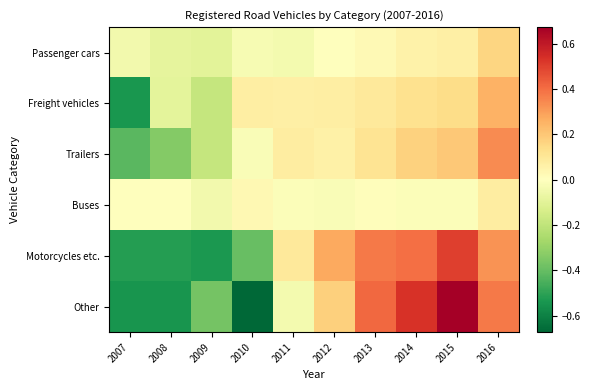

Reading left to right, list all the values displayed in this chart.

Passenger cars: 2007=-0.0	2008=-0.1	2009=-0.1	2010=-0.0	2011=-0.0	2012=-0.0	2013=0.0	2014=0.1	2015=0.1	2016=0.2
Freight vehicles: 2007=-0.5	2008=-0.1	2009=-0.2	2010=0.1	2011=0.1	2012=0.1	2013=0.1	2014=0.1	2015=0.1	2016=0.3
Trailers: 2007=-0.4	2008=-0.3	2009=-0.2	2010=-0.0	2011=0.1	2012=0.1	2013=0.1	2014=0.2	2015=0.2	2016=0.3
Buses: 2007=-0.0	2008=-0.0	2009=-0.0	2010=0.0	2011=-0.0	2012=-0.0	2013=0.0	2014=-0.0	2015=-0.0	2016=0.1
Motorcycles etc.: 2007=-0.5	2008=-0.5	2009=-0.5	2010=-0.4	2011=0.1	2012=0.3	2013=0.4	2014=0.4	2015=0.5	2016=0.3
Other: 2007=-0.5	2008=-0.5	2009=-0.4	2010=-0.7	2011=-0.0	2012=0.2	2013=0.4	2014=0.5	2015=0.7	2016=0.4